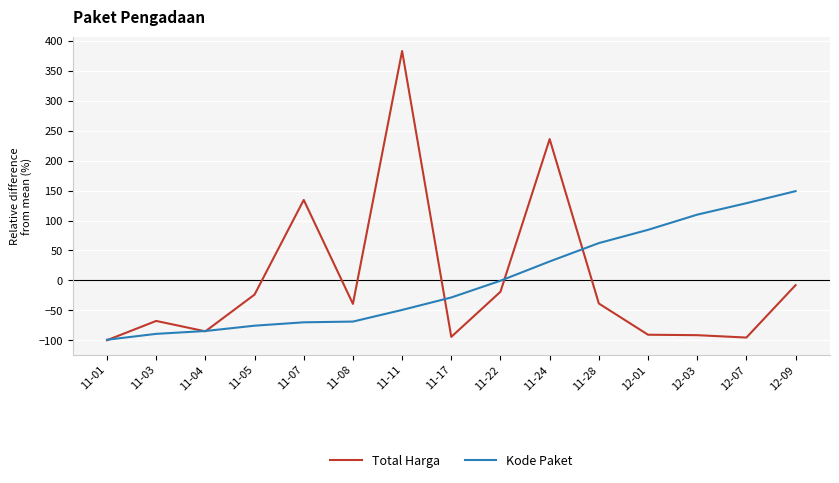

What is the spread (max minus min) of values at 12-01?

175.2